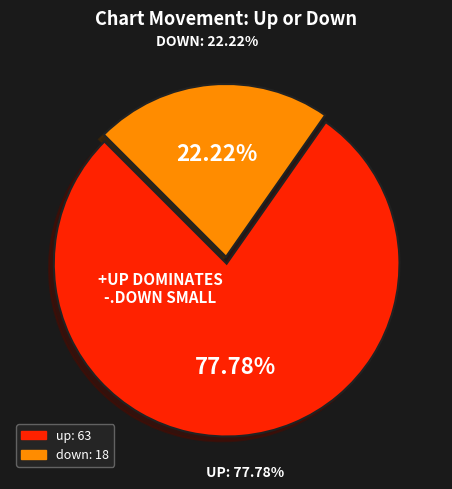

Rank the categories by value from lowest to highest.

down, up